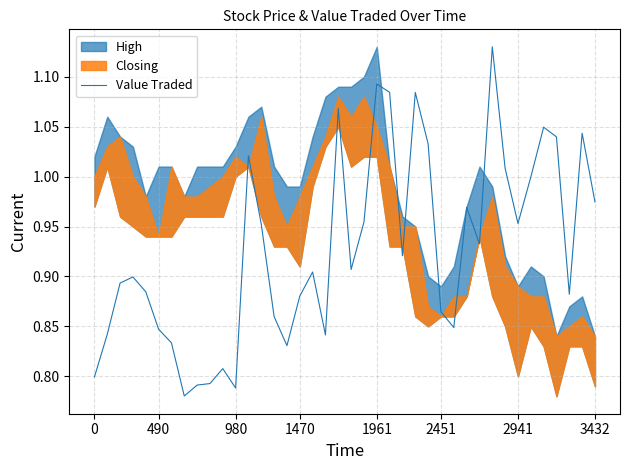

Is it true that Value Traded equals 0.8 at 0?

True